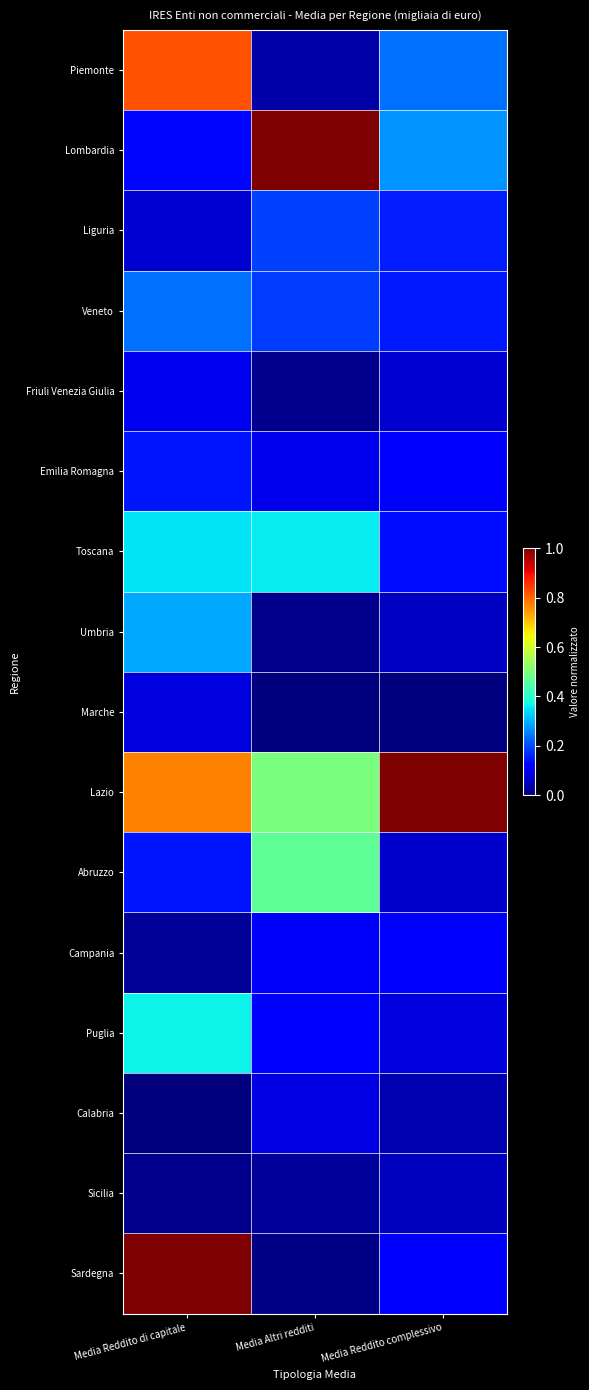

Reading left to right, what are all the values shown in this chart?

Piemonte: Media Reddito di capitale=0.8	Media Altri redditi=0.0	Media Reddito complessivo=0.2
Lombardia: Media Reddito di capitale=0.1	Media Altri redditi=1.0	Media Reddito complessivo=0.3
Liguria: Media Reddito di capitale=0.1	Media Altri redditi=0.2	Media Reddito complessivo=0.2
Veneto: Media Reddito di capitale=0.2	Media Altri redditi=0.2	Media Reddito complessivo=0.1
Friuli Venezia Giulia: Media Reddito di capitale=0.1	Media Altri redditi=0.0	Media Reddito complessivo=0.1
Emilia Romagna: Media Reddito di capitale=0.1	Media Altri redditi=0.1	Media Reddito complessivo=0.1
Toscana: Media Reddito di capitale=0.3	Media Altri redditi=0.4	Media Reddito complessivo=0.1
Umbria: Media Reddito di capitale=0.3	Media Altri redditi=0.0	Media Reddito complessivo=0.1
Marche: Media Reddito di capitale=0.1	Media Altri redditi=0.0	Media Reddito complessivo=0.0
Lazio: Media Reddito di capitale=0.8	Media Altri redditi=0.5	Media Reddito complessivo=1.0
Abruzzo: Media Reddito di capitale=0.1	Media Altri redditi=0.5	Media Reddito complessivo=0.1
Campania: Media Reddito di capitale=0.0	Media Altri redditi=0.1	Media Reddito complessivo=0.1
Puglia: Media Reddito di capitale=0.4	Media Altri redditi=0.1	Media Reddito complessivo=0.1
Calabria: Media Reddito di capitale=0.0	Media Altri redditi=0.1	Media Reddito complessivo=0.0
Sicilia: Media Reddito di capitale=0.0	Media Altri redditi=0.0	Media Reddito complessivo=0.1
Sardegna: Media Reddito di capitale=1.0	Media Altri redditi=0.0	Media Reddito complessivo=0.1